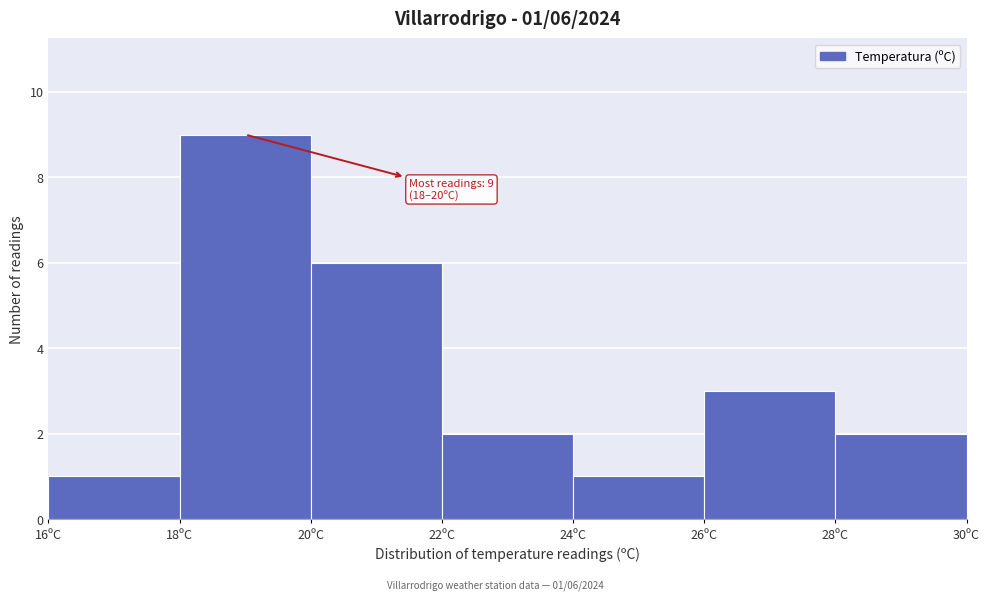

Over which range of the x-axis is the bar tallest?

18 to 20